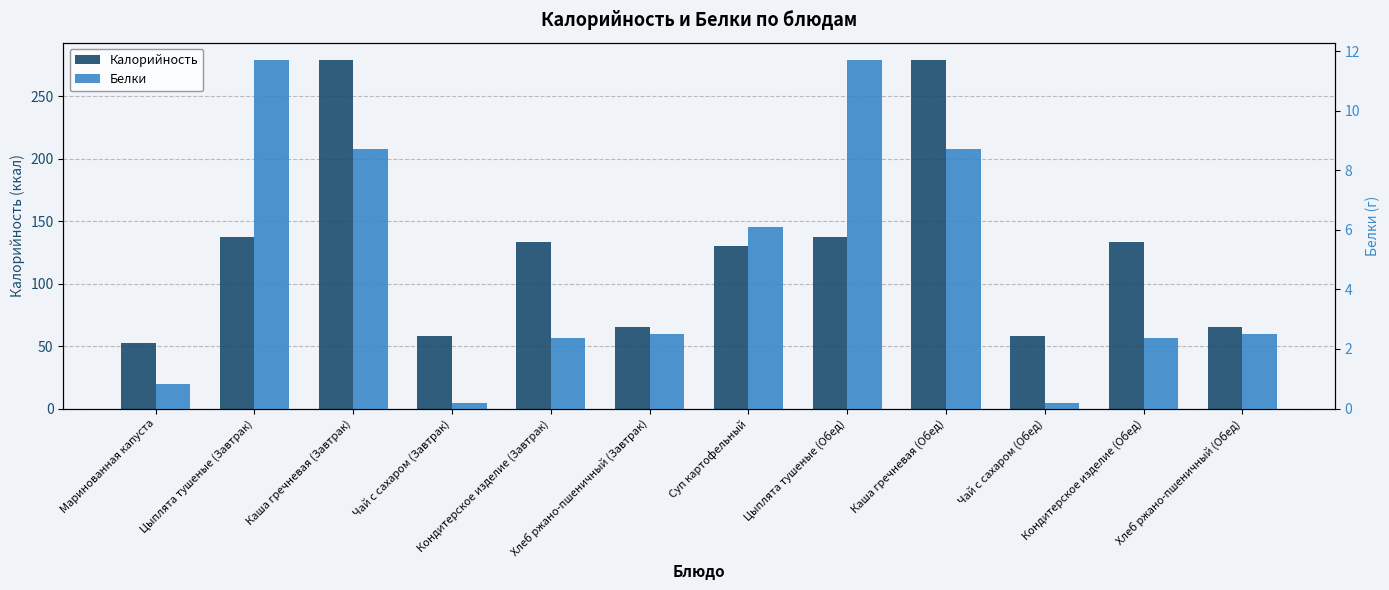

List the series in order of their overall mean, highest first.

Калорийность, Белки